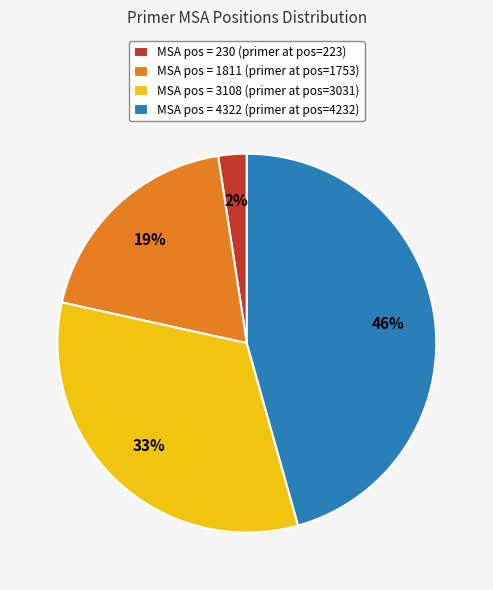

Do MSA pos = 230 (primer at pos=223) and MSA pos = 4322 (primer at pos=4232) together represent more than half of the pie?

No